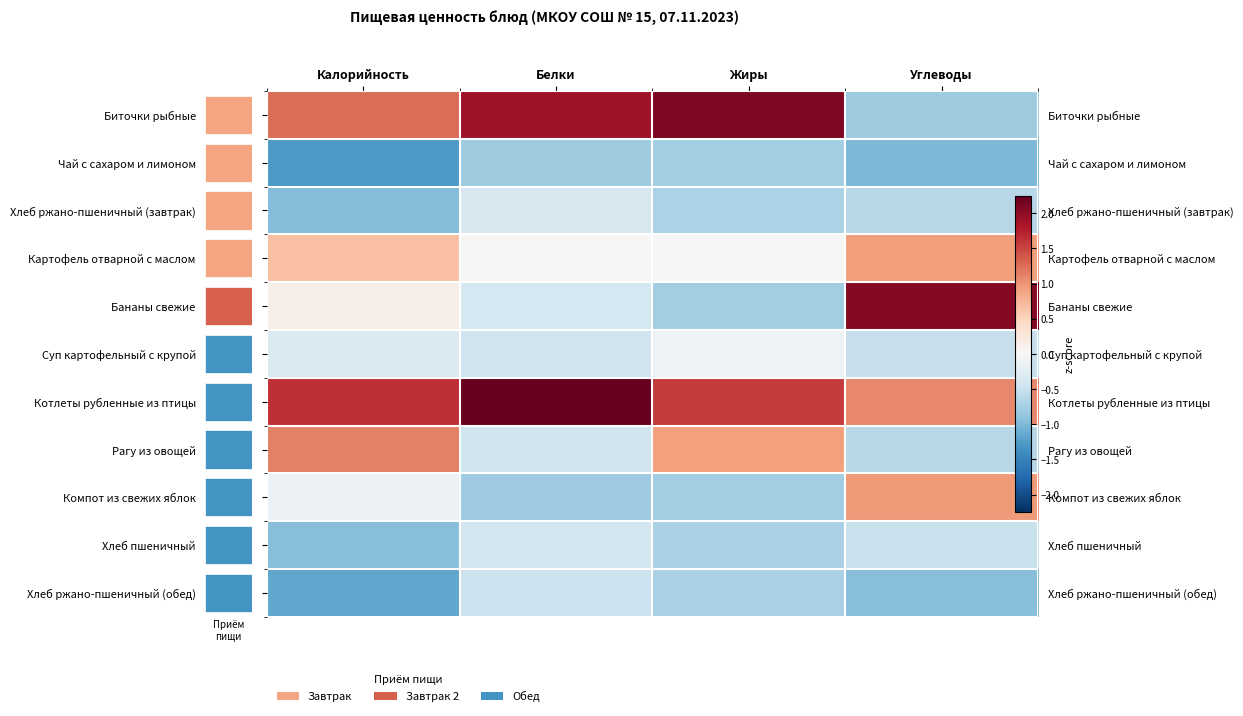

Read the Хлеб ржано-пшеничный (обед) value at Белки.

-0.5